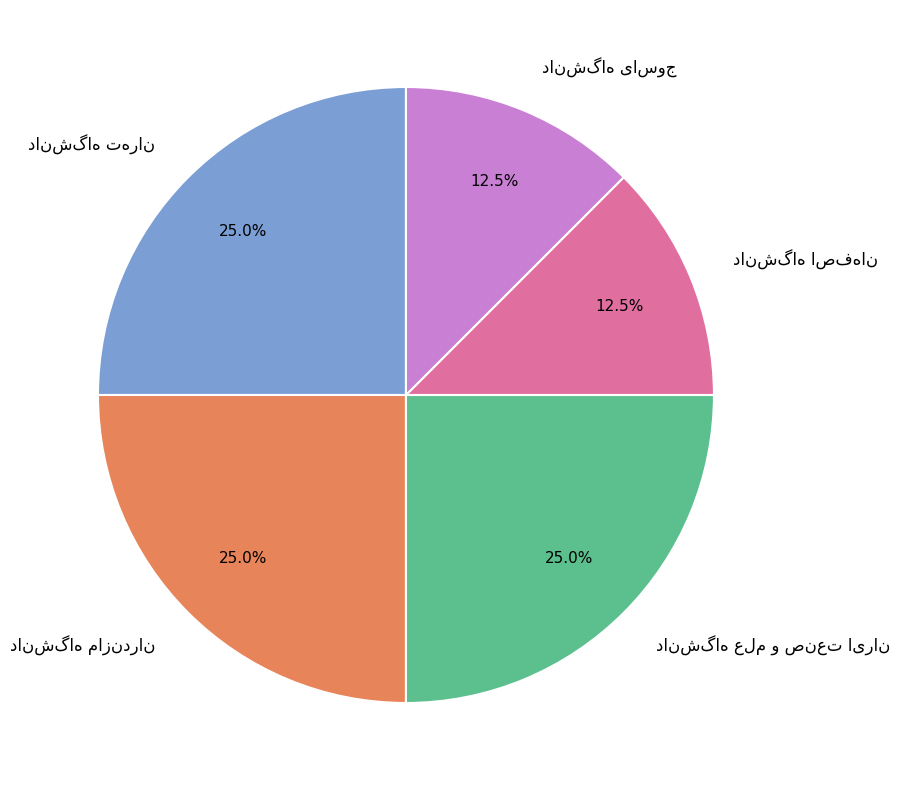

How many segments does this pie chart have?

5